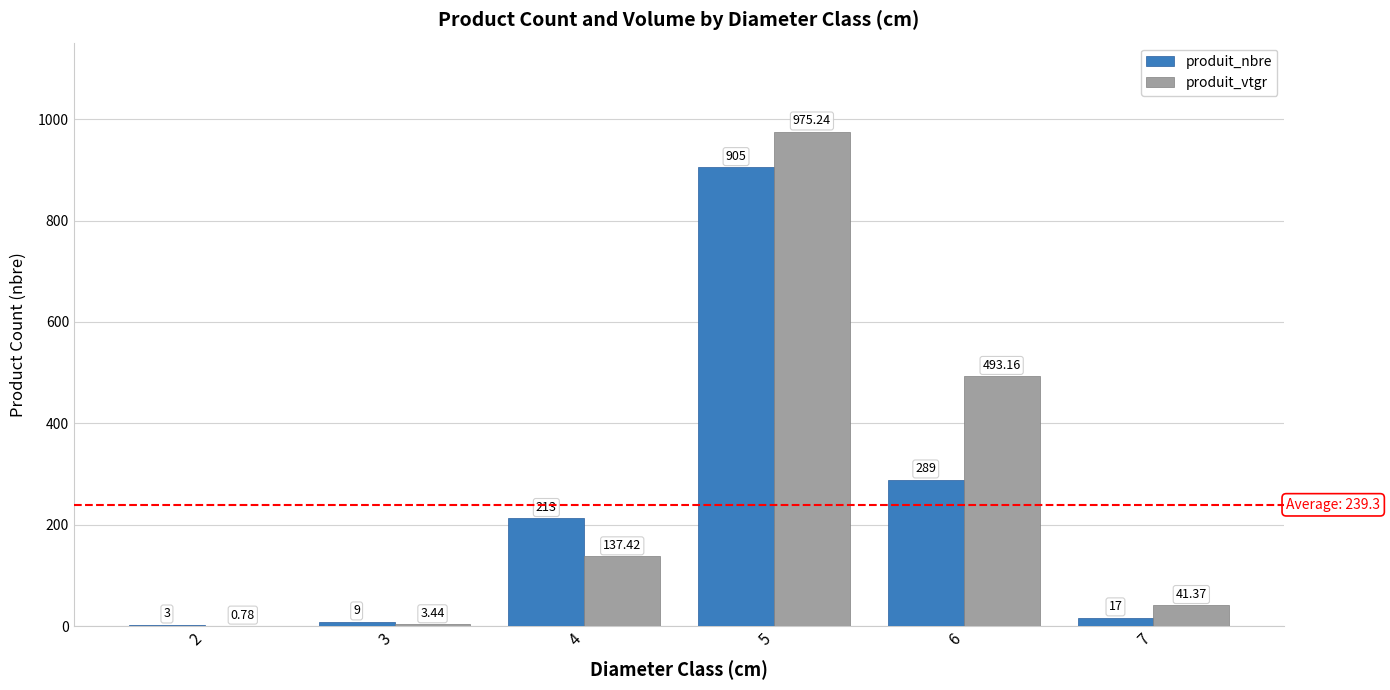

Between 2 and 6, which series saw the biggest shift?

produit_vtgr